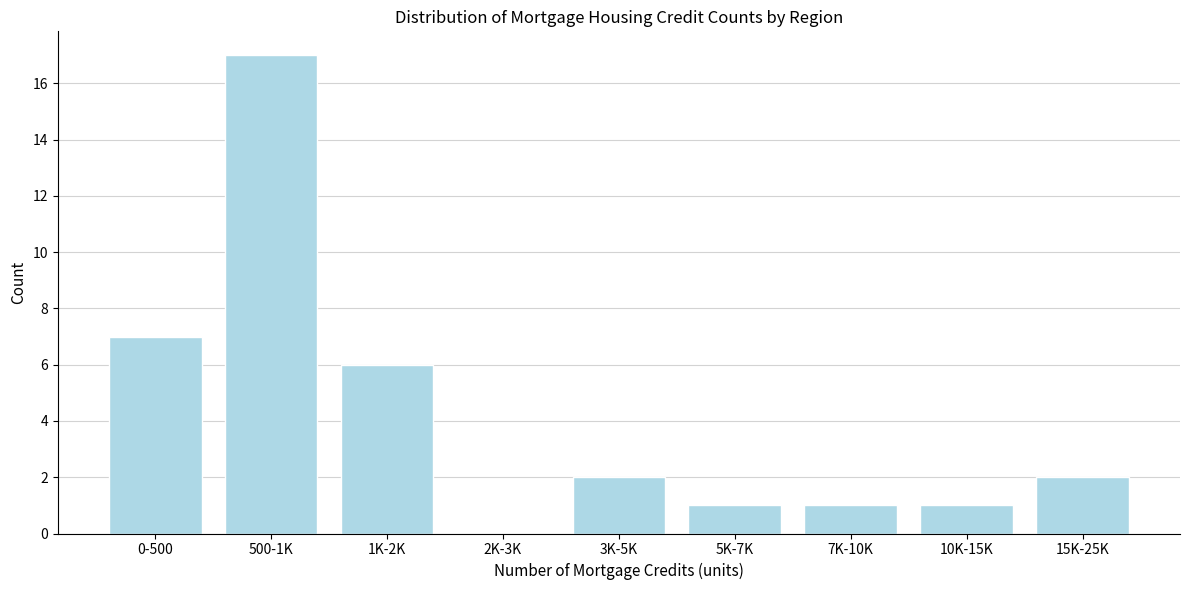

Reading left to right, what are all the values shown in this chart?

0-500=7	500-1K=17	1K-2K=6	2K-3K=0	3K-5K=2	5K-7K=1	7K-10K=1	10K-15K=1	15K-25K=2